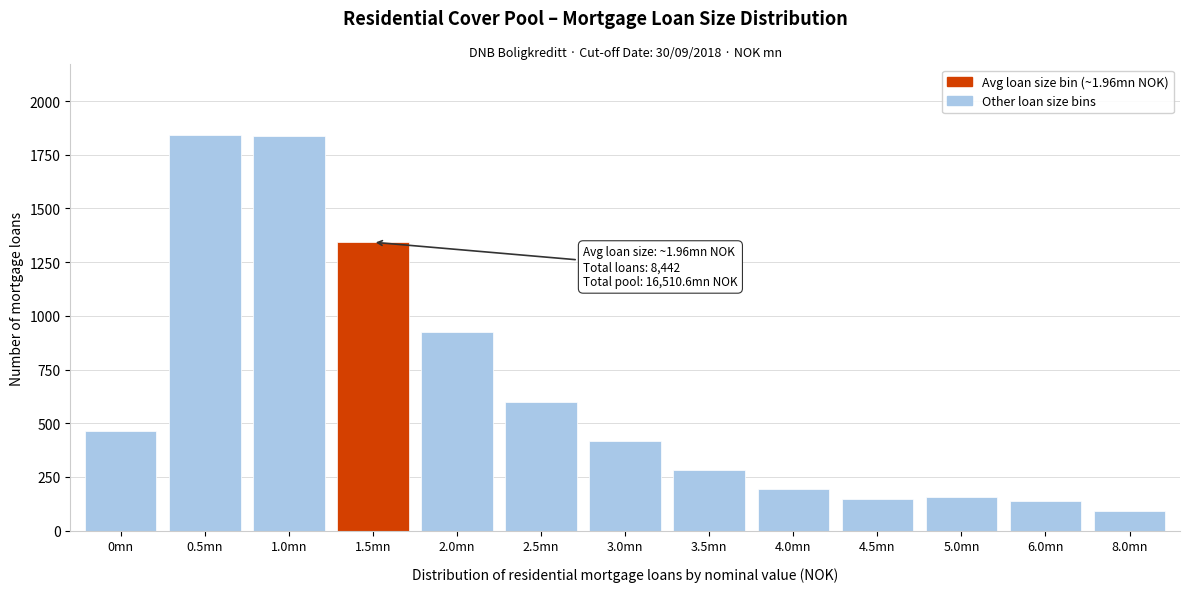

What is the ratio of the value at 0mn to the value at 1.5mn?

0.3